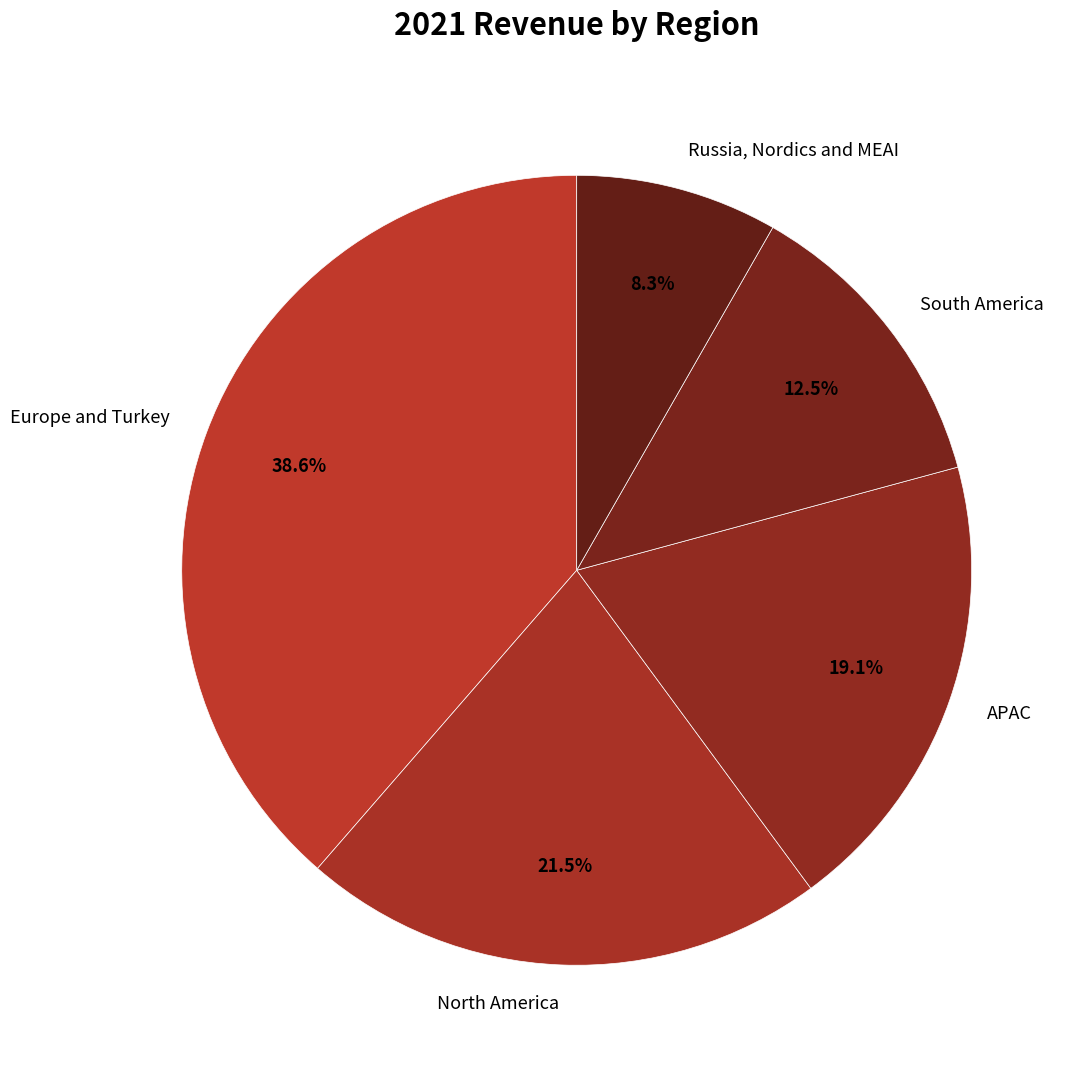

Does Europe and Turkey account for over 50% of the chart?

No